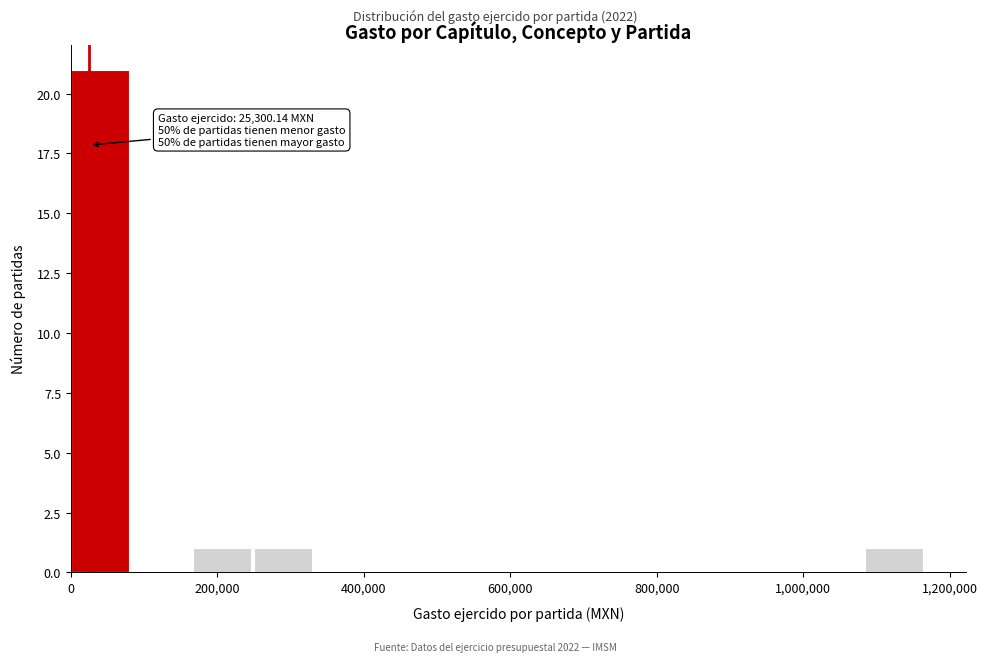

Which range on the x-axis has the tallest bar?

0 to 80000